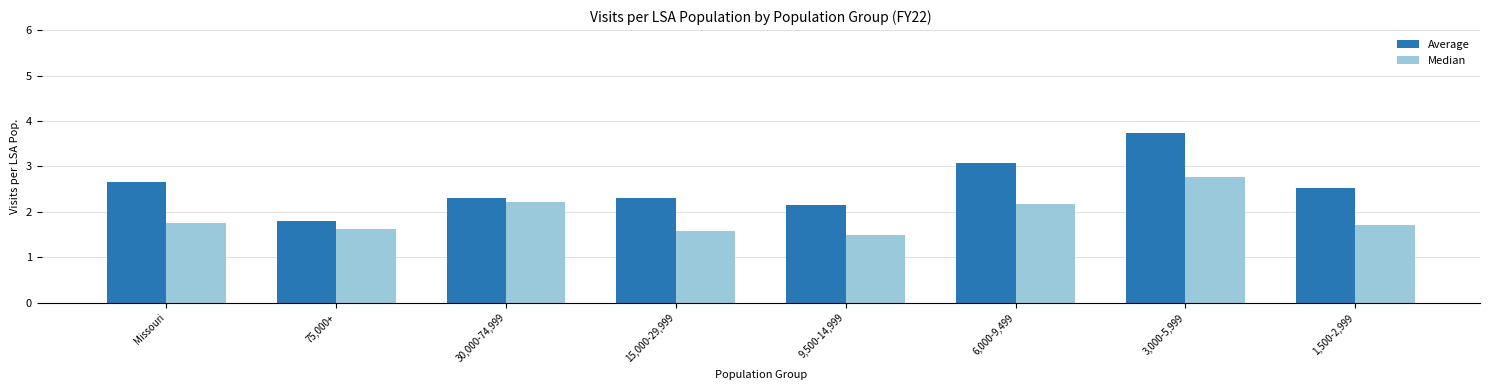

How many data points does each series have?

8